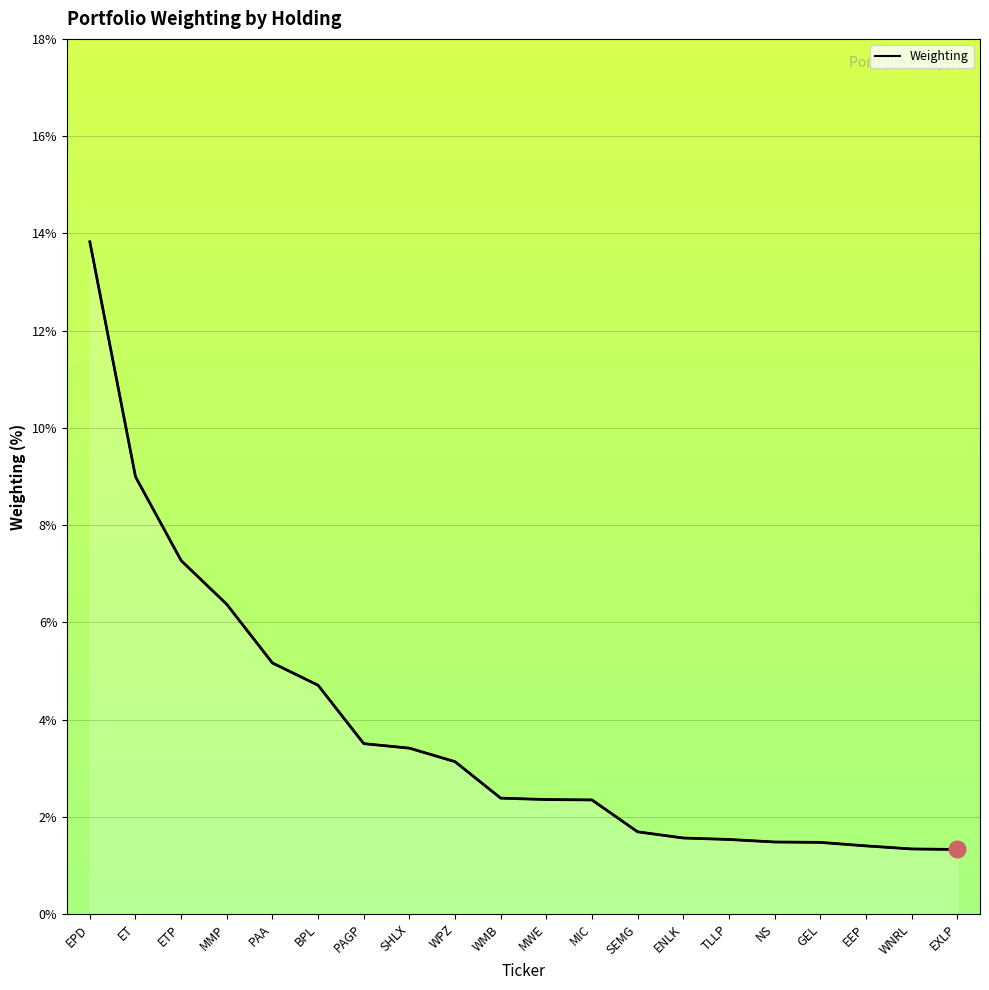

What is the difference between the maximum and minimum values?

12.5